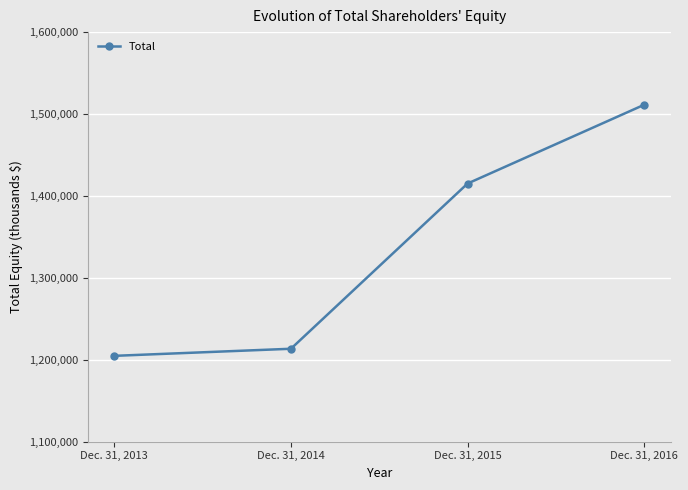

Reading right to left, what are all the values shown in this chart?

Dec. 31, 2016=1511332	Dec. 31, 2015=1415149	Dec. 31, 2014=1213456	Dec. 31, 2013=1204796